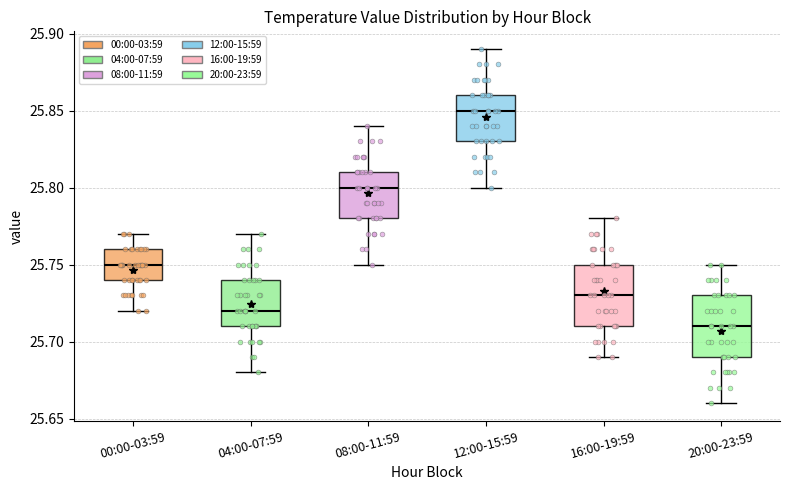

Where does the median line of the box for 20:00-23:59 sit on the y-axis? The values are not printed on the chart, so give them approximately, as read against the axis.

25.71